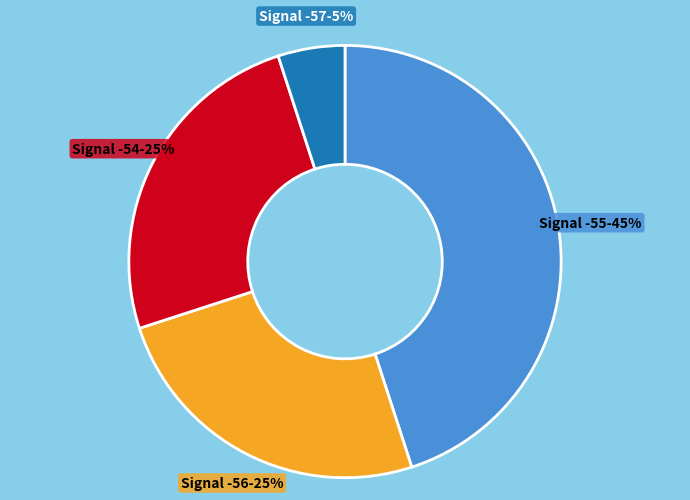

To the nearest percent, what is the difference between the largest and smallest slice percentages?

40%